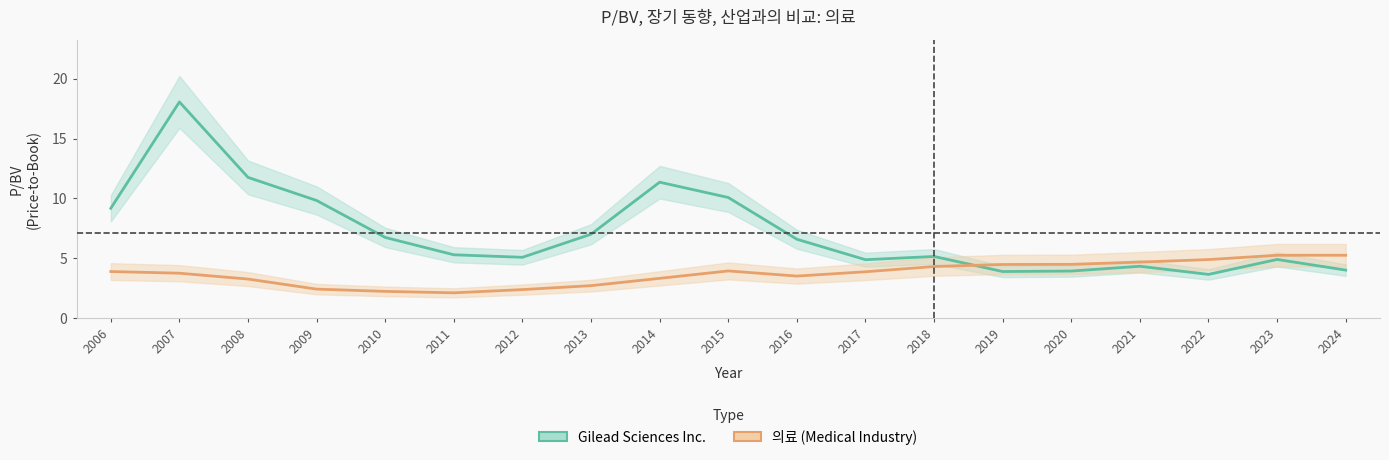

Reading left to right, what are all the values shown in this chart?

Gilead Sciences Inc.: 2006=9.2	2007=18.1	2008=11.8	2009=9.8	2010=6.7	2011=5.3	2012=5.1	2013=7.0	2014=11.4	2015=10.1	2016=6.6	2017=4.9	2018=5.2	2019=3.9	2020=3.9	2021=4.3	2022=3.6	2023=4.9	2024=4.0
의료 (Medical Industry): 2006=3.9	2007=3.8	2008=3.3	2009=2.4	2010=2.2	2011=2.1	2012=2.4	2013=2.7	2014=3.3	2015=3.9	2016=3.5	2017=3.9	2018=4.3	2019=4.5	2020=4.5	2021=4.7	2022=4.9	2023=5.2	2024=5.2